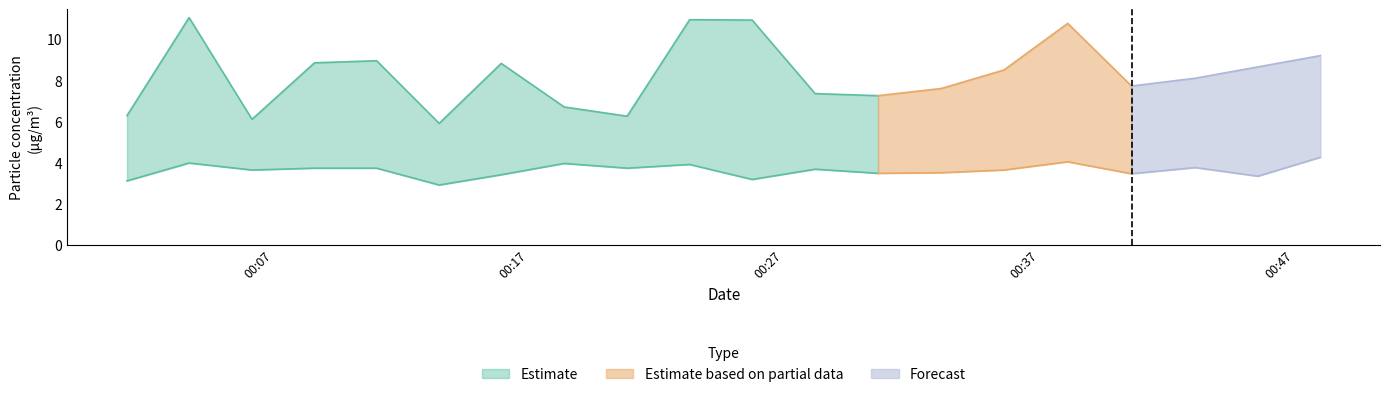

At how many categories does at least one series exceed 9?

5